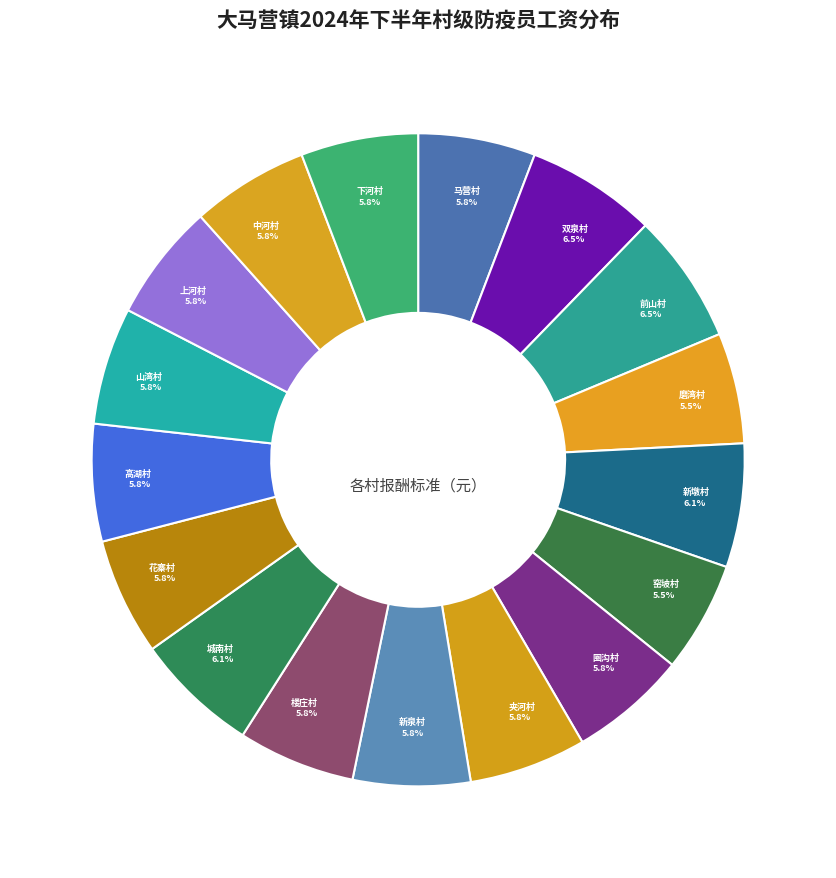

What is the total percentage of 花寨村 and 新墩村?

11.9%